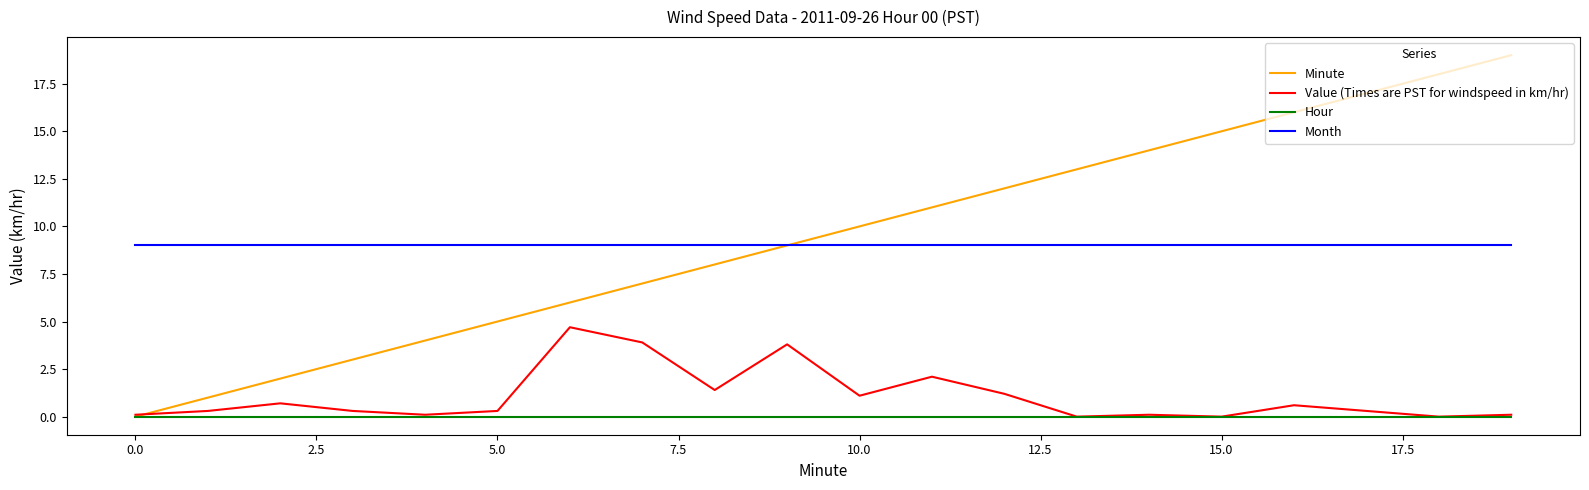

What is the maximum value shown in the chart?

19.0